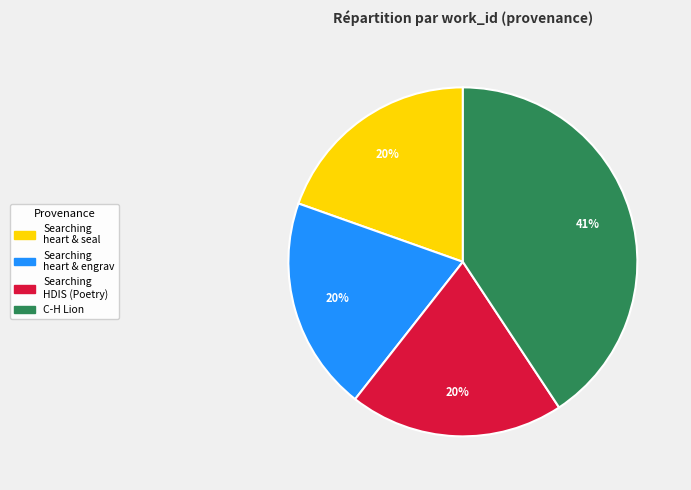

How many slices are in this pie chart?

4